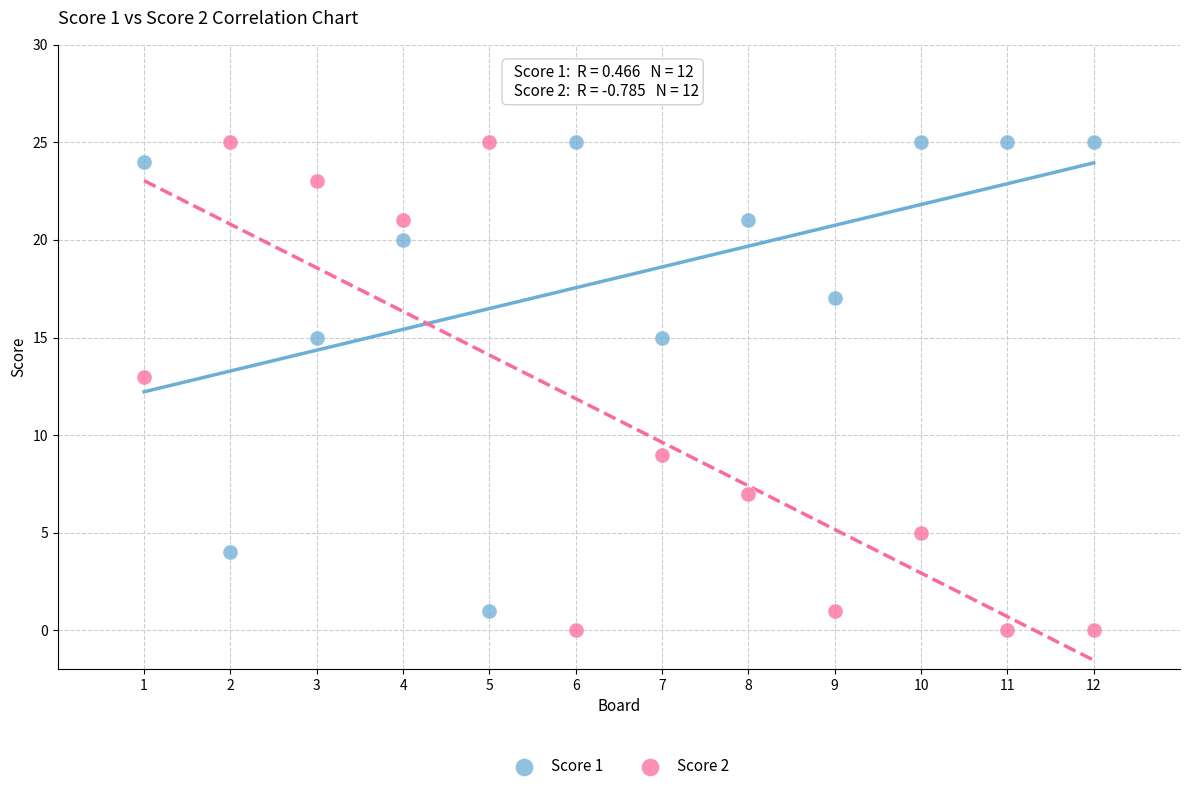

Which series reaches the minimum Y coordinate?

Score 2